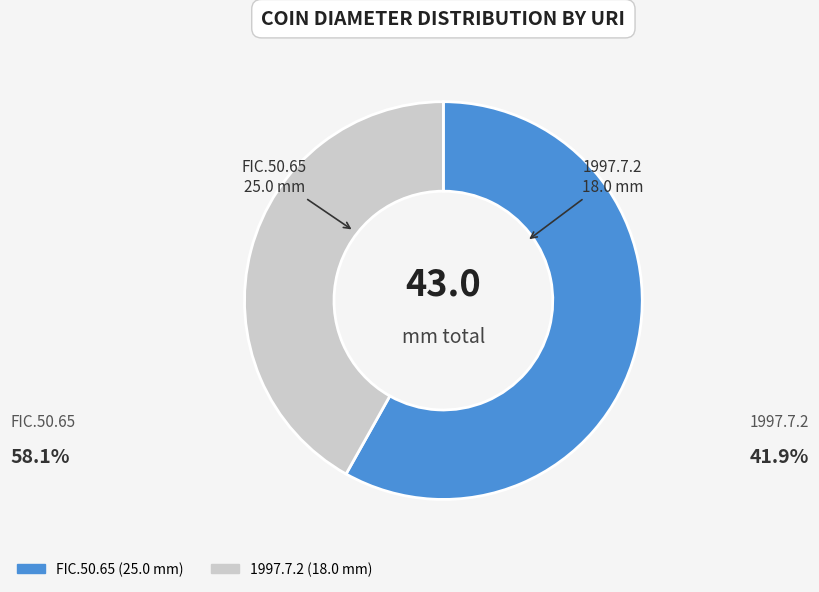

Rank the categories by value from lowest to highest.

1997.7.2, FIC.50.65